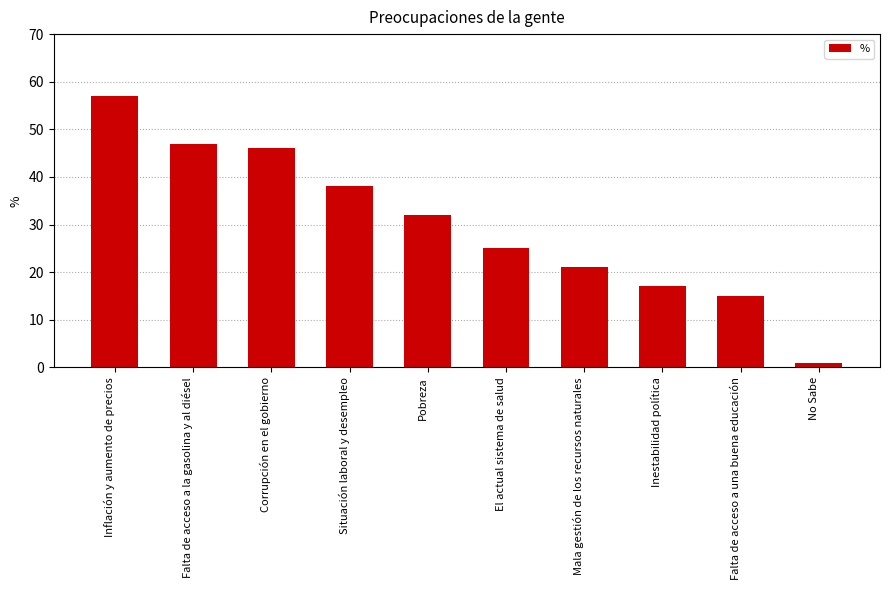

Rank the categories by value from lowest to highest.

No Sabe, Falta de acceso a una buena educación, Inestabilidad política, Mala gestión de los recursos naturales, El actual sistema de salud, Pobreza, Situación laboral y desempleo, Corrupción en el gobierno, Falta de acceso a la gasolina y al diésel, Inflación y aumento de precios